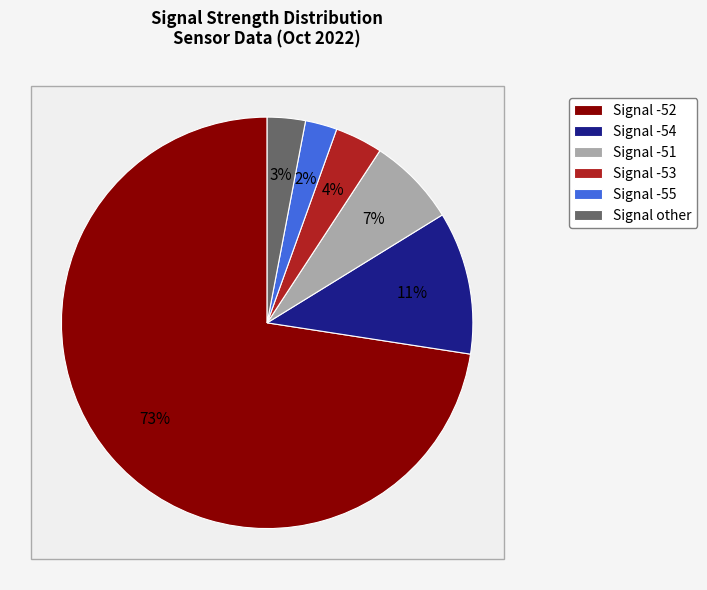

Does any single category account for the majority?

Yes